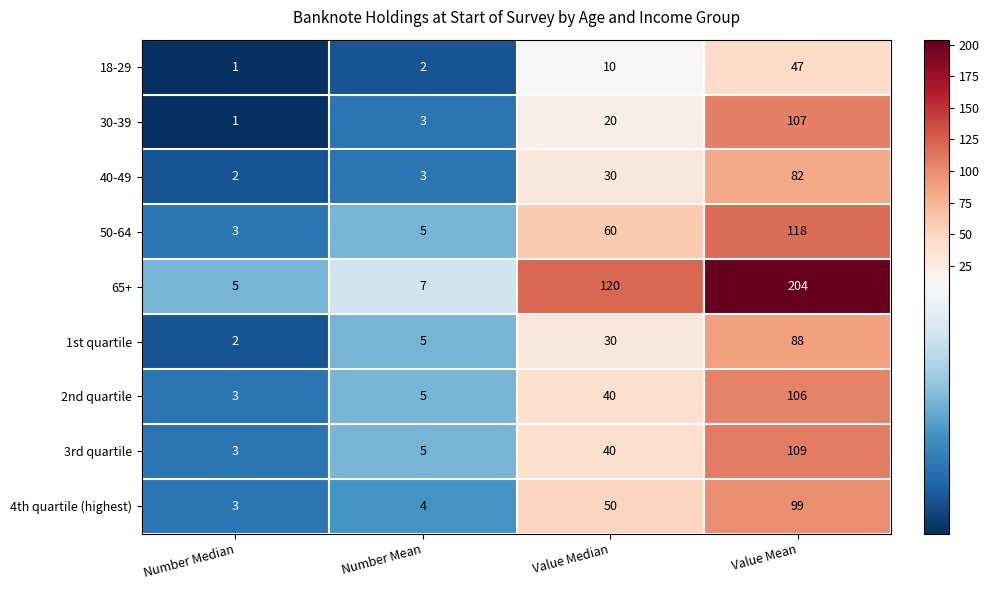

The 50-64 series shows 118 at Value Mean. True or false?

True